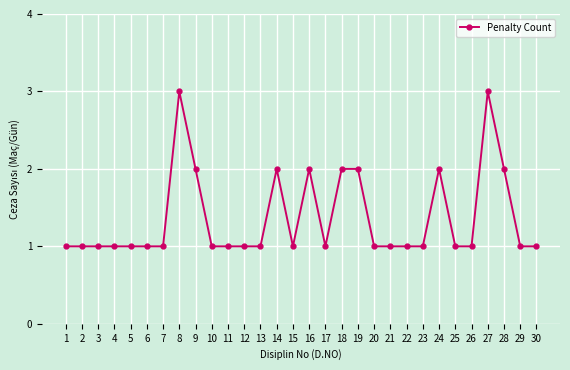

What value does the data have at 2?

1